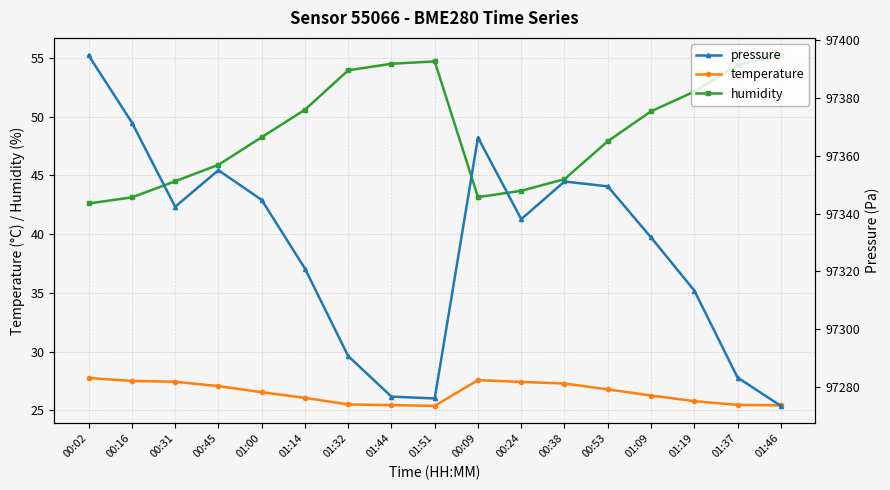

At how many categories does at least one series exceed 89047?

17